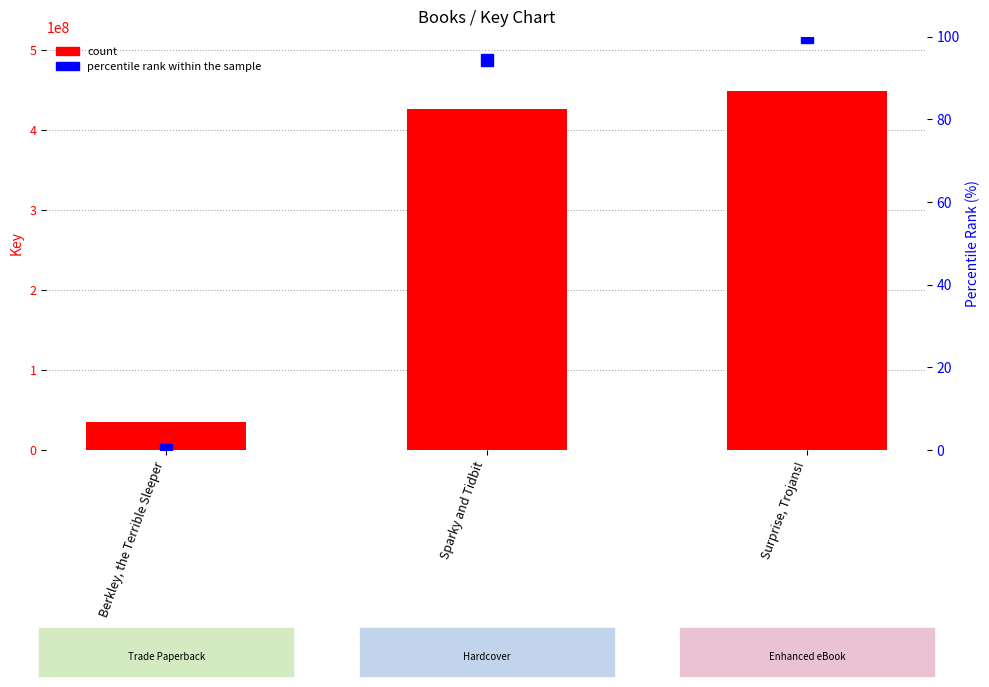

List the series in order of their overall mean, highest first.

Key, percentile rank within the sample